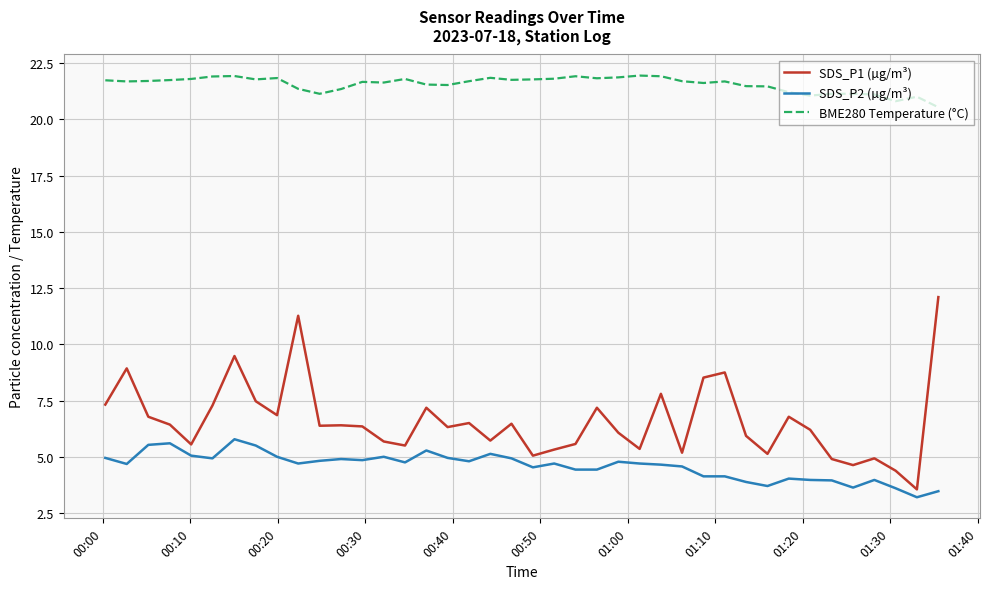

Which series has the largest total across all categories?

BME280 Temperature (°C)